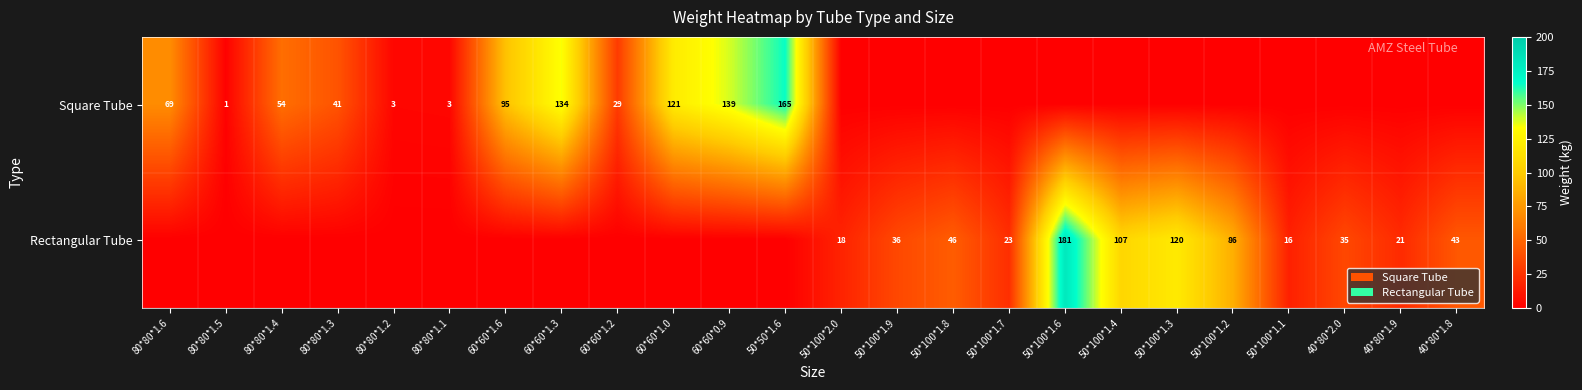

What is the spread (max minus min) of values at 50*100*1.8?

45.6